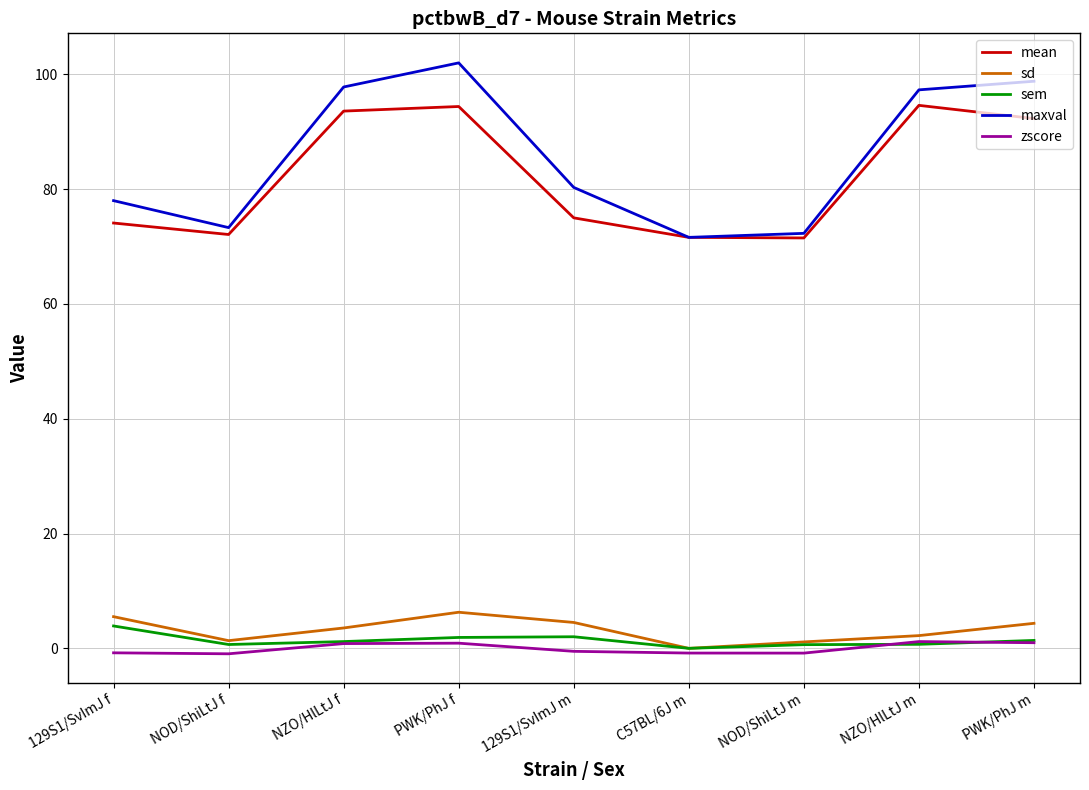

True or false: mean and zscore intersect in this chart.

False